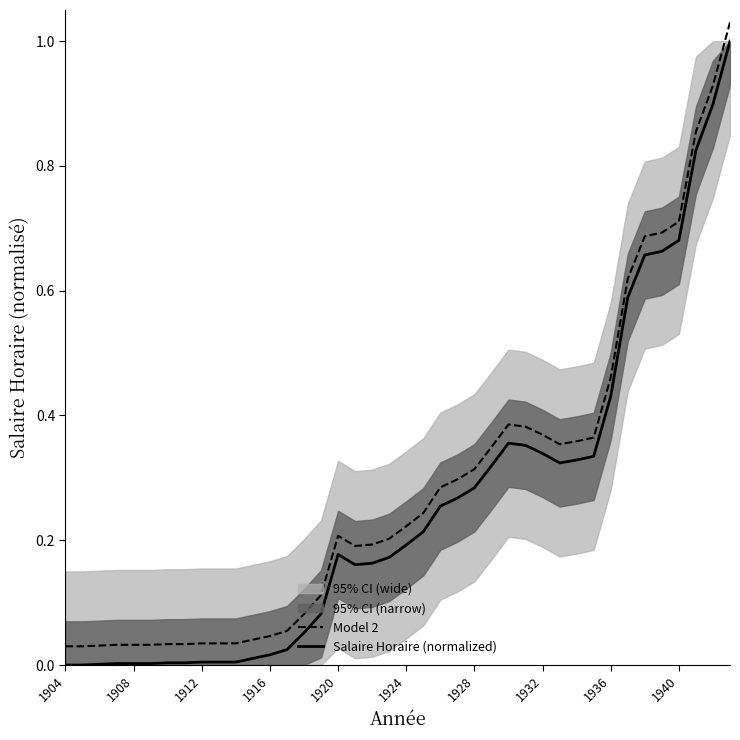

True or false: Salaire Horaire (normalized) and Model 2 cross at least once.

False